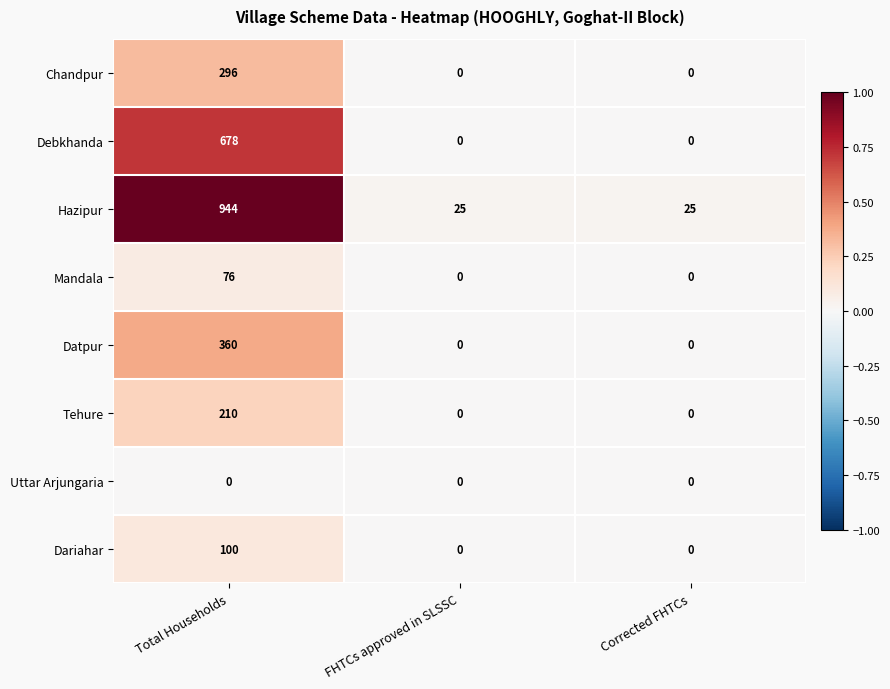

The Datpur series shows 0 at Corrected FHTCs. True or false?

True